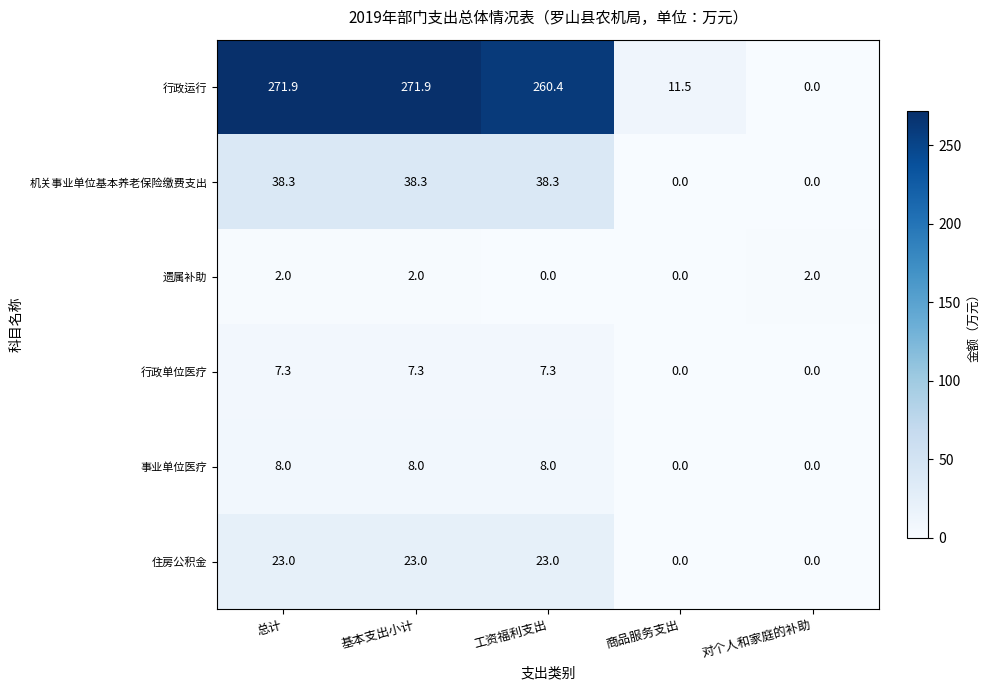

Reading right to left, transcribe all the data shown in this chart.

行政运行: 0.0	11.5	260.4	271.9	271.9
机关事业单位基本养老保险缴费支出: 0.0	0.0	38.3	38.3	38.3
遗属补助: 2.0	0.0	0.0	2.0	2.0
行政单位医疗: 0.0	0.0	7.3	7.3	7.3
事业单位医疗: 0.0	0.0	8.0	8.0	8.0
住房公积金: 0.0	0.0	23.0	23.0	23.0